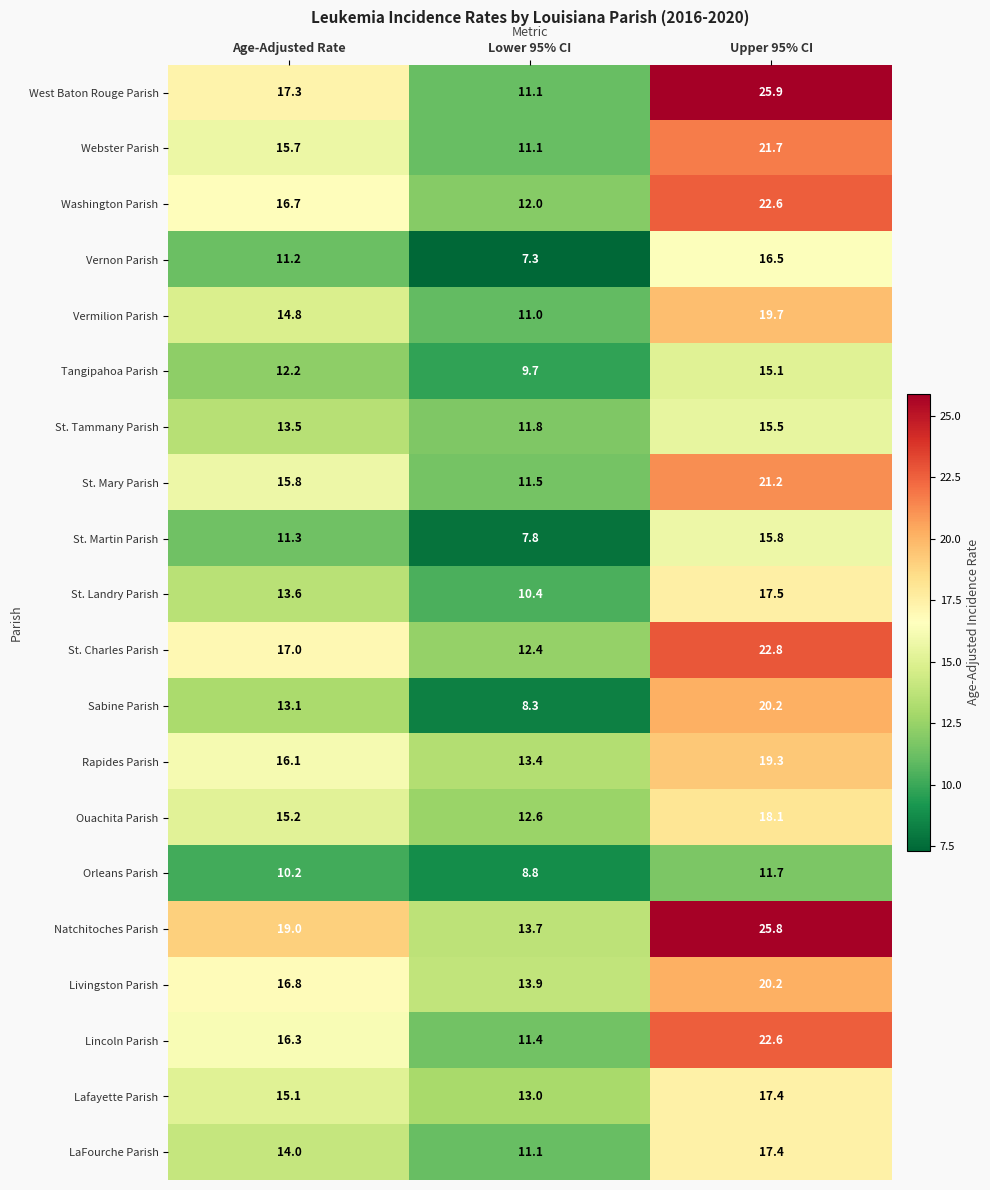

What is the average value of the LaFourche Parish series?

14.2